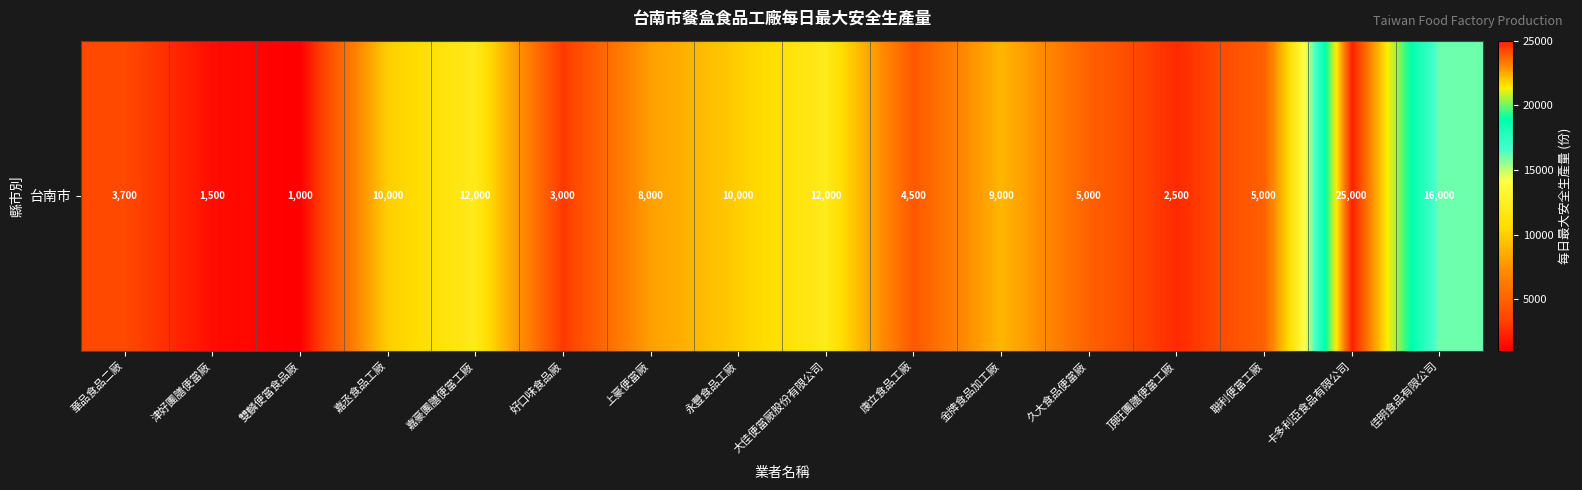

How many distinct data groups are displayed?

1